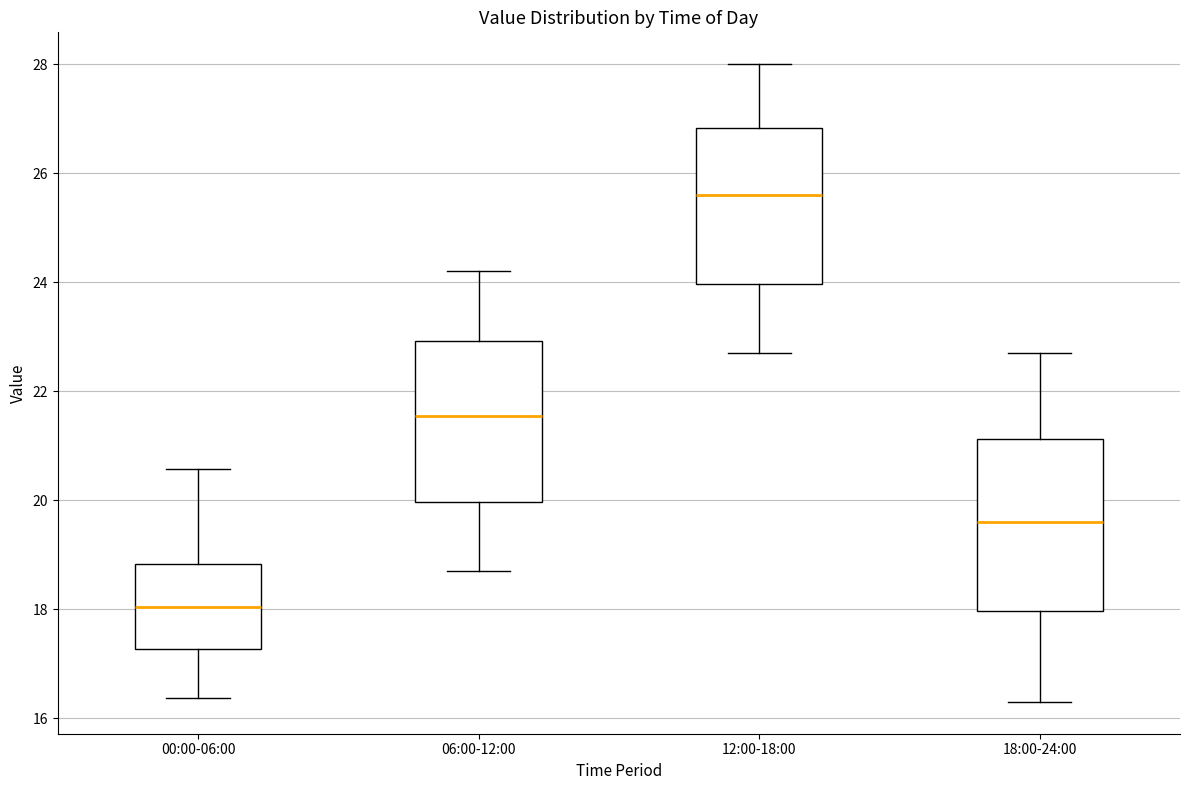

Reading left to right, read every box against the y-axis: the position of its median line, the range the box covers, and the ends of its whiskers. The values are not printed on the chart, so give them approximately, as read against the axis.

00:00-06:00: median 18.0, box 17.2 to 18.8, whiskers 16.4 to 20.6
06:00-12:00: median 21.6, box 20.0 to 23.0, whiskers 18.8 to 24.2
12:00-18:00: median 25.6, box 24.0 to 26.8, whiskers 22.8 to 28.0
18:00-24:00: median 19.6, box 18.0 to 21.2, whiskers 16.4 to 22.8